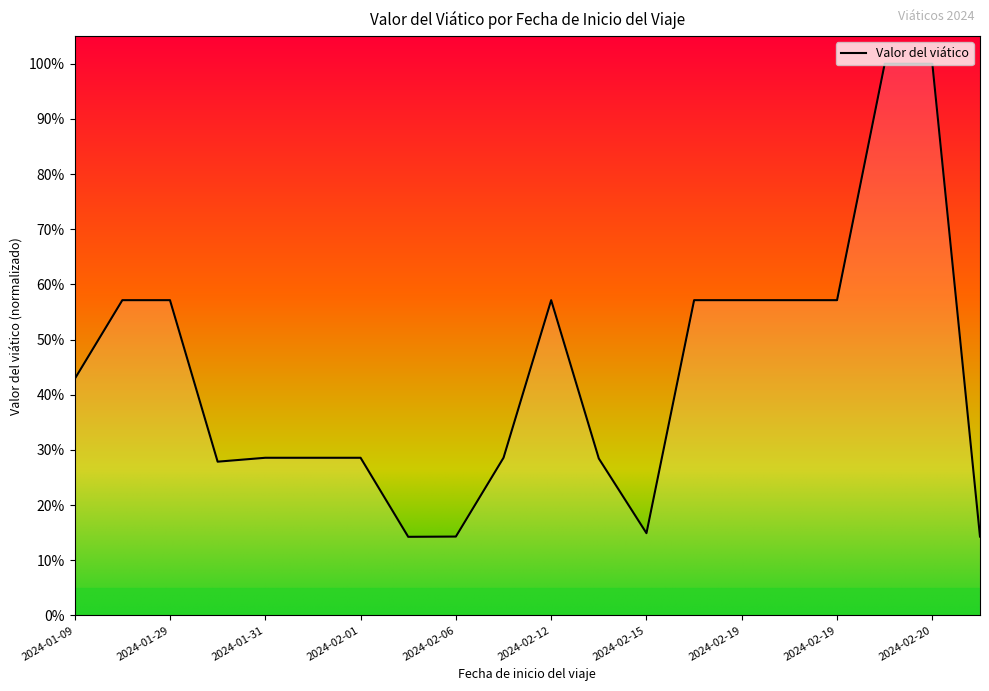

Reading right to left, list all the values displayed in this chart.

0.1	1.0	1.0	0.6	0.6	0.6	0.6	0.1	0.3	0.6	0.3	0.1	0.1	0.3	0.3	0.3	0.3	0.6	0.6	0.4